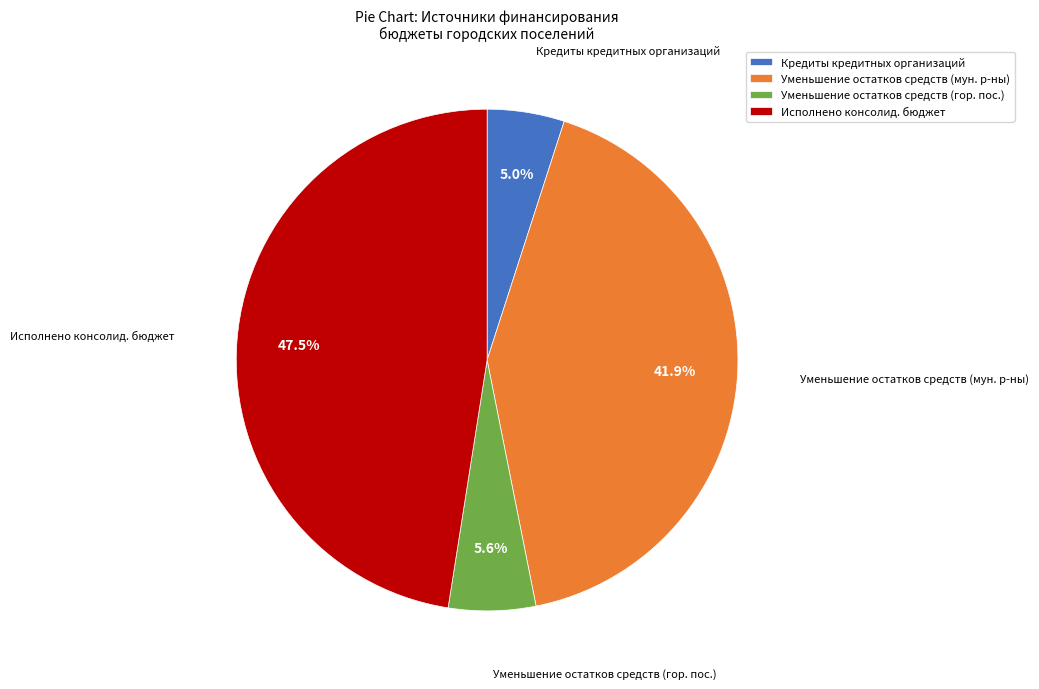

What is the ratio of the value at Уменьшение остатков средств (мун. р-ны) to the value at Исполнено консолид. бюджет?

0.9